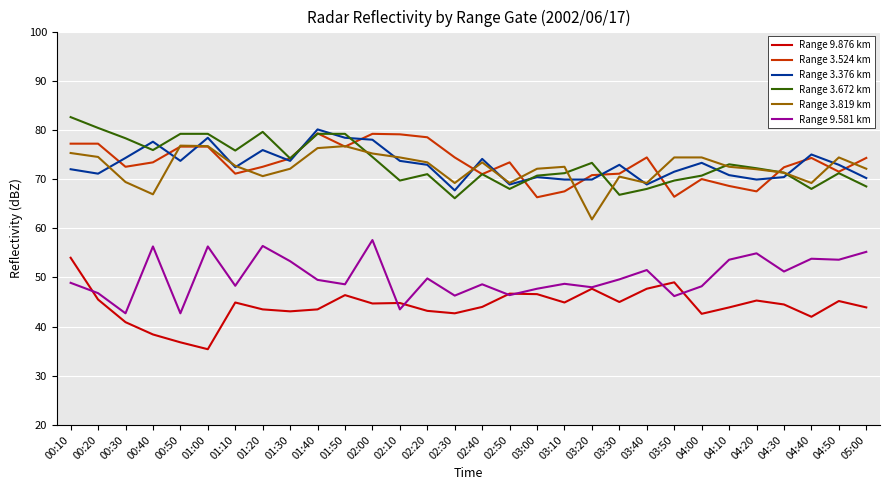

What position from the left is 04:40?

28